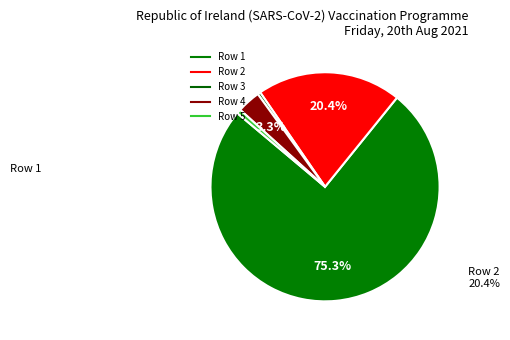

How many segments does this pie chart have?

5